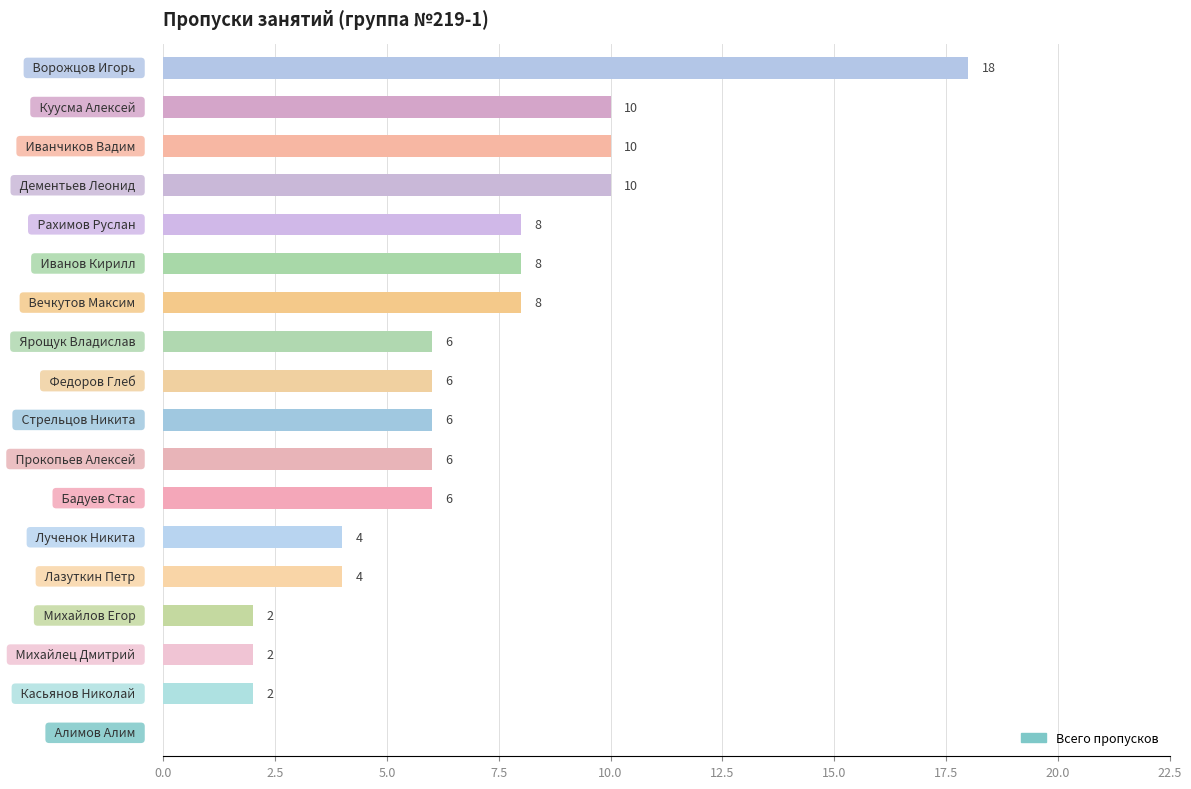

What is the maximum value shown in the chart?

18